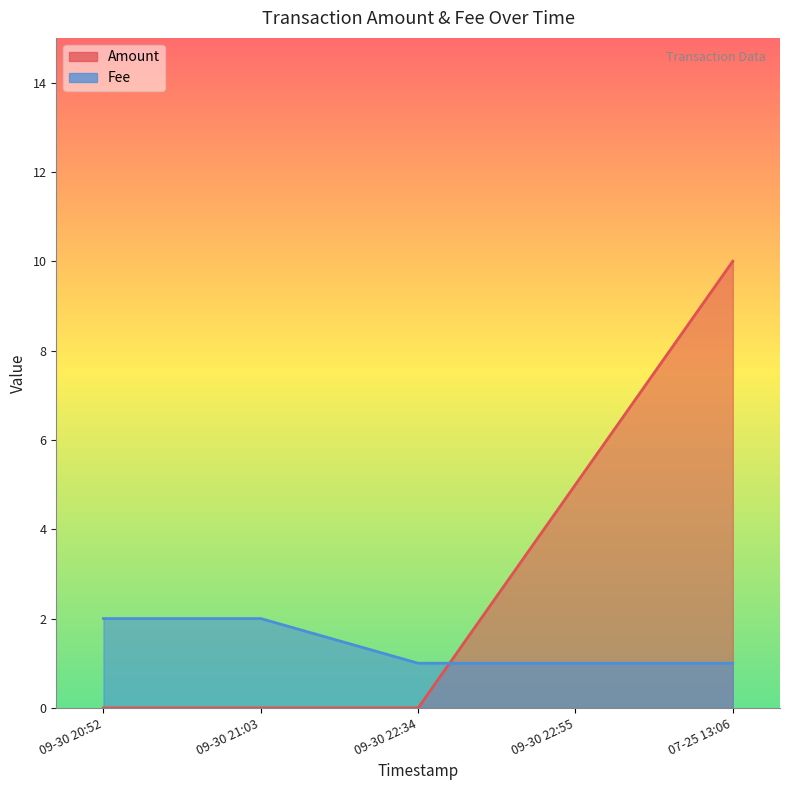

At which label does Amount reach its minimum?

2016-09-30 20:52:39